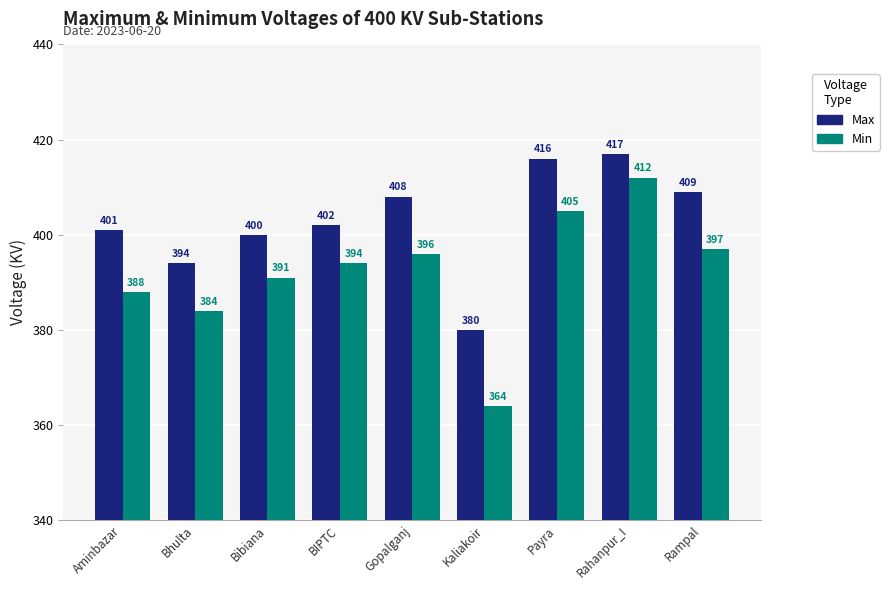

List the labels in order of Min value, largest first.

Rahanpur_I, Payra, Rampal, Gopalganj, BIPTC, Bibiana, Aminbazar, Bhulta, Kaliakoir